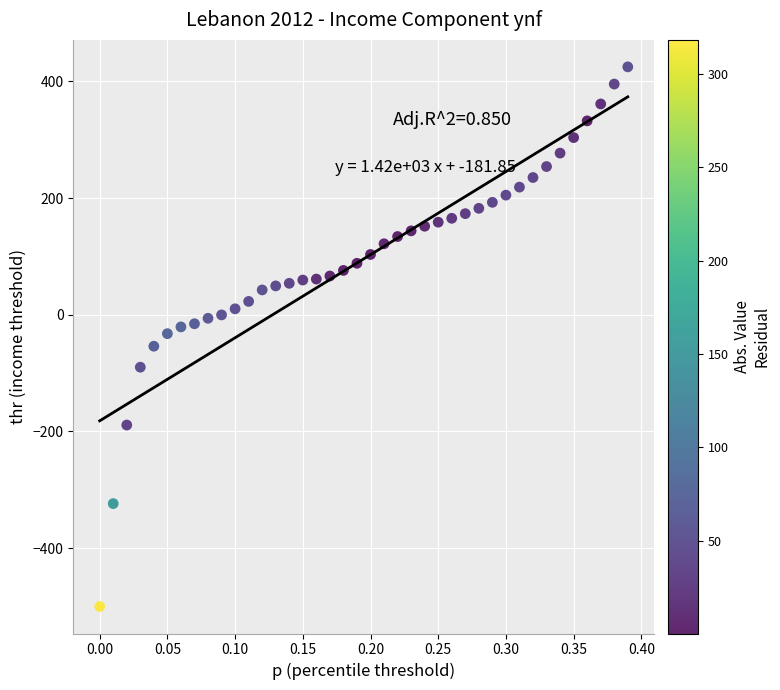

What is the range of X values (max minus min)?

0.4